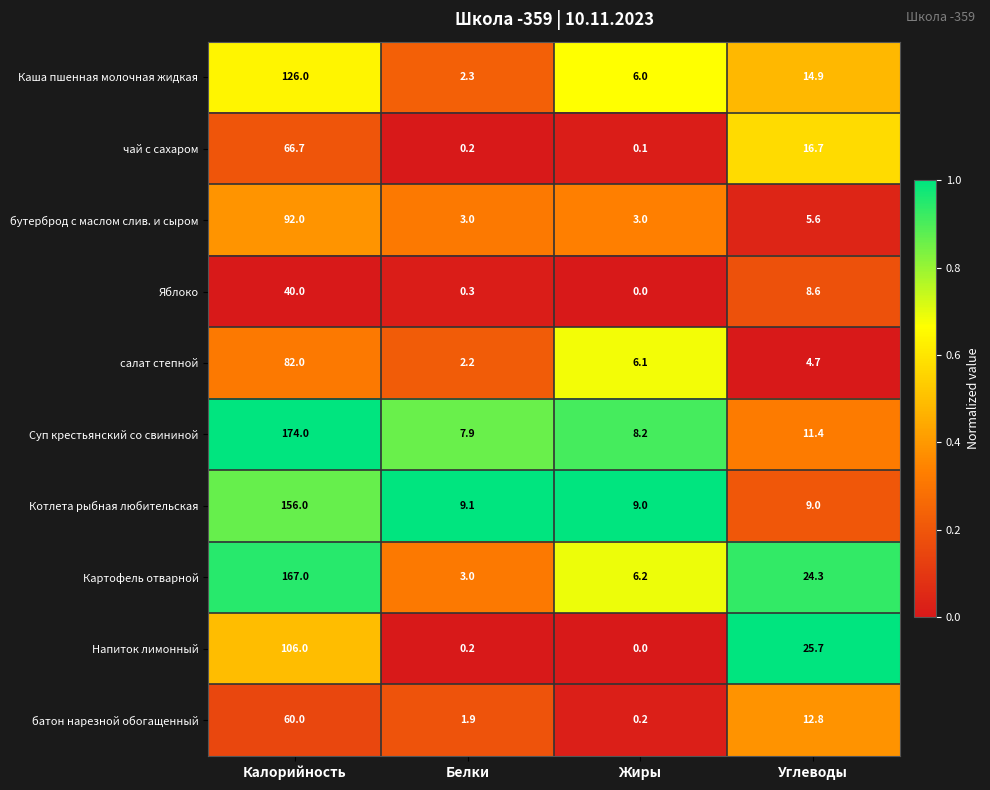

Is it true that Напиток лимонный equals 25.7 at Углеводы?

True